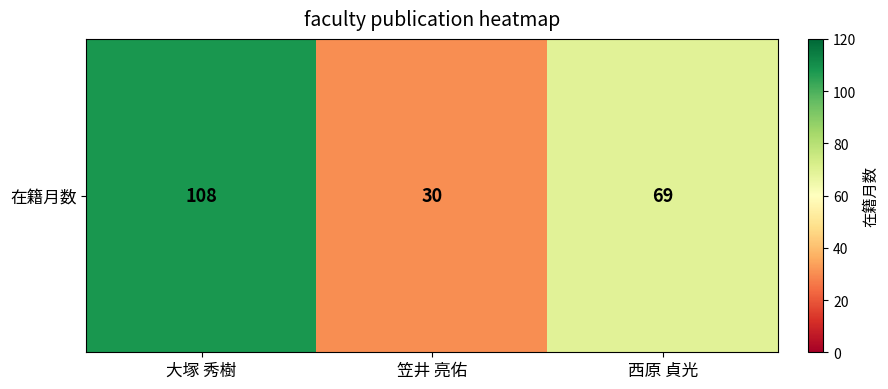

Where does the data first go above 69?

大塚 秀樹